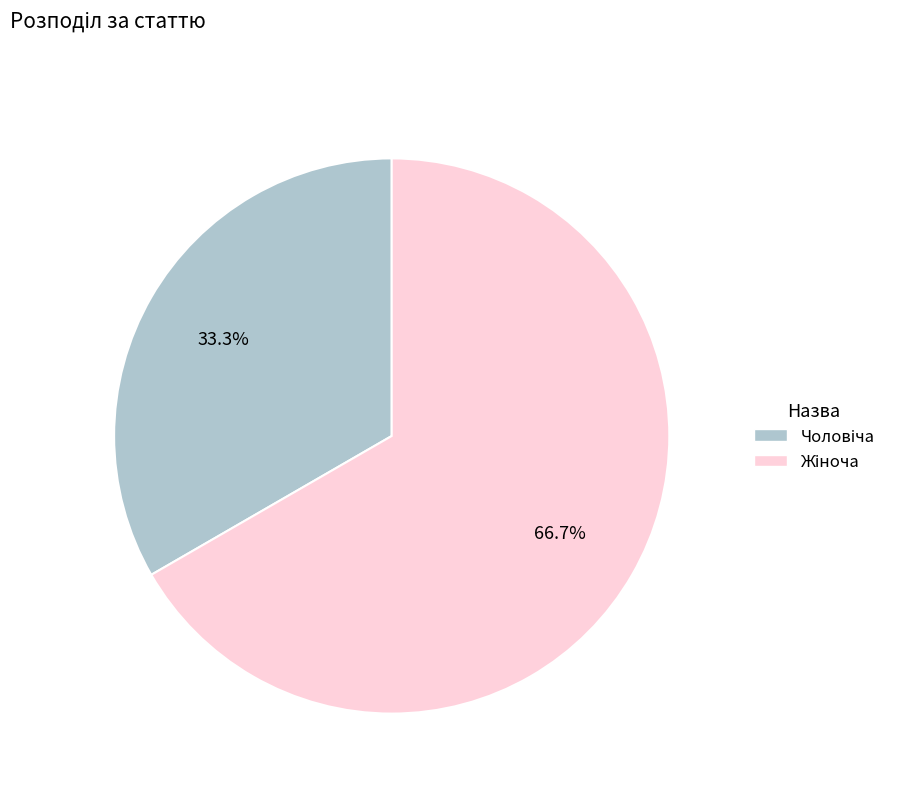

Is there a majority slice in this chart?

Yes